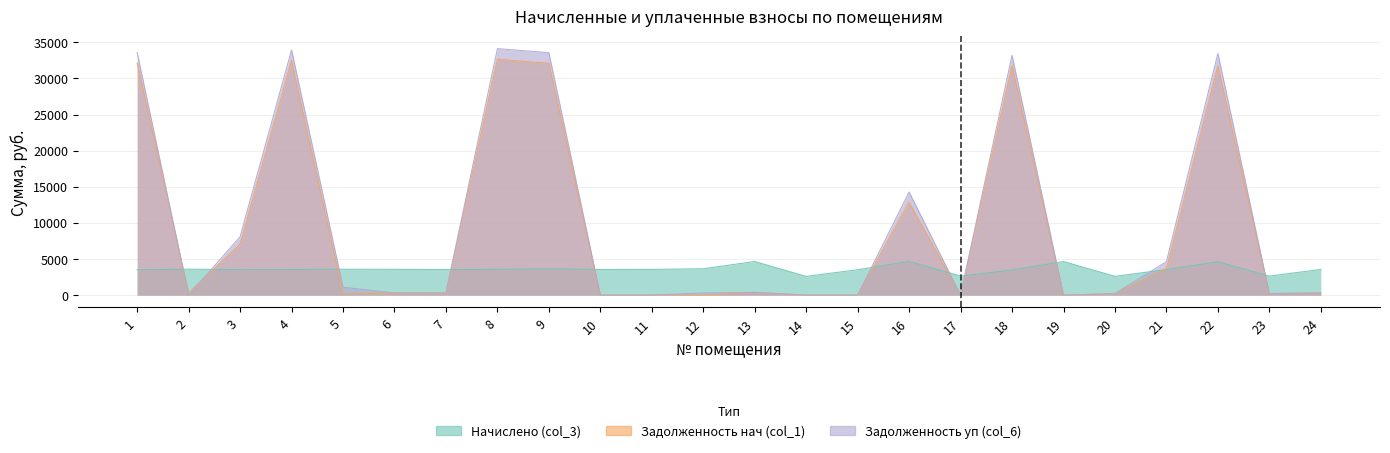

Which series has the widest spread of values?

Задолженность уп (col_6)